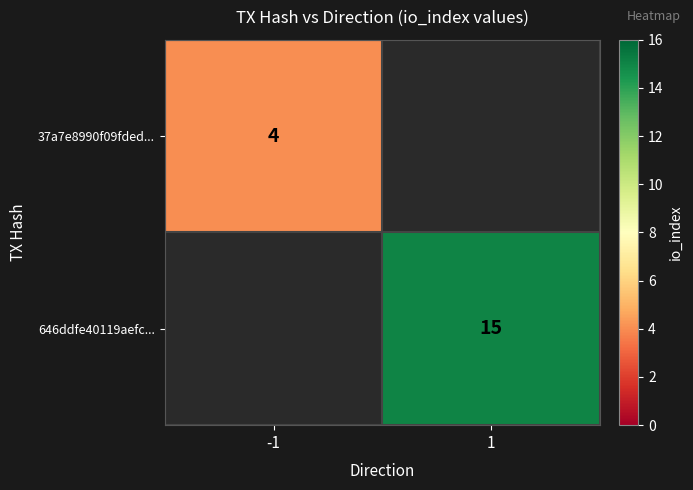

True or false: 37a7e8990f09fded... has a value of 4 at -1.

True